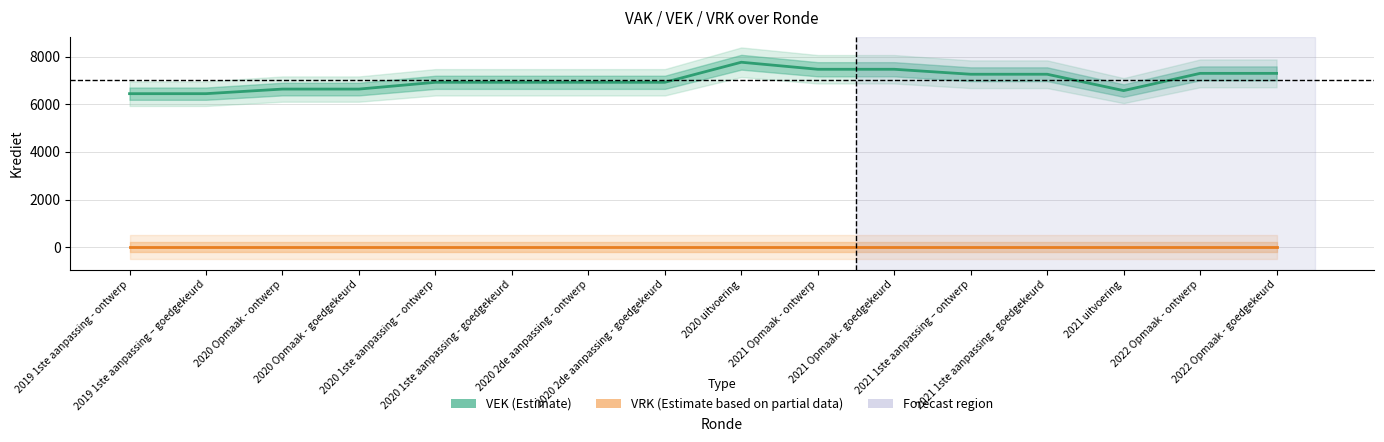

Reading left to right, extract all data points from this chart.

VEK (Estimate): 6452	6452	6645	6645	6930	6930	6930	6930	7774	7478	7478	7269	7269	6581	7306	7306
VRK (Estimate based on partial data): 0	0	0	0	0	0	0	0	0	0	0	0	0	0	0	0